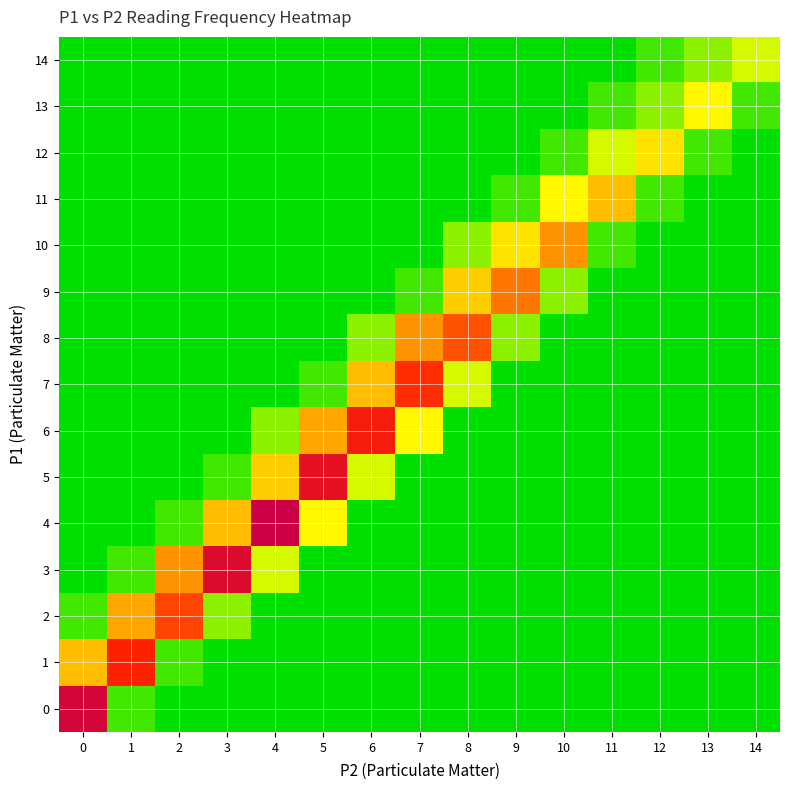

At which label does 8 reach its peak?

8